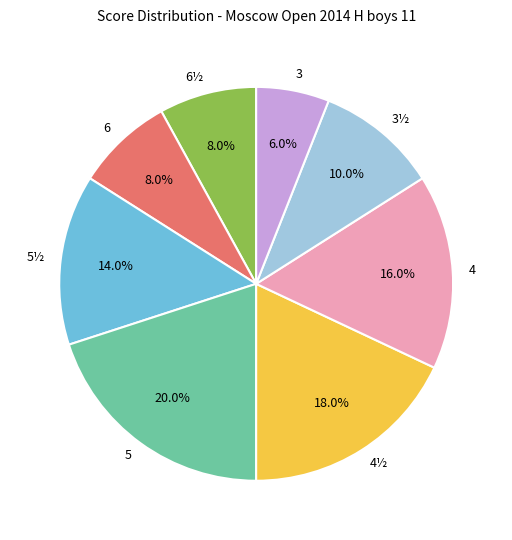

To the nearest percent, what is the difference between the 5 and 3½ slice percentages?

10%